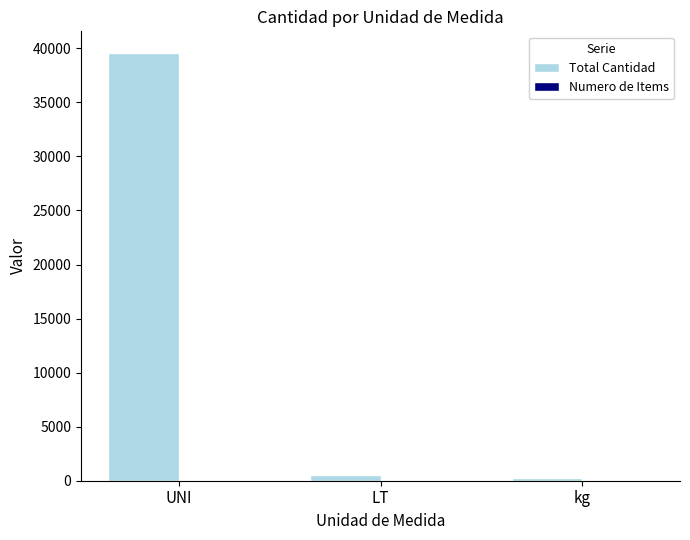

What is the sum of all Total Cantidad values?

40375